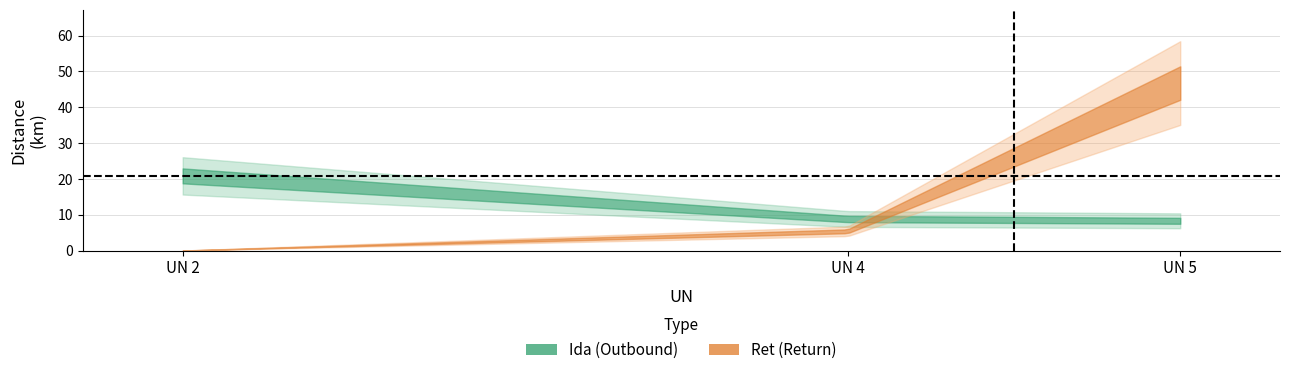

Is this an area chart (filled region under the line)?

No